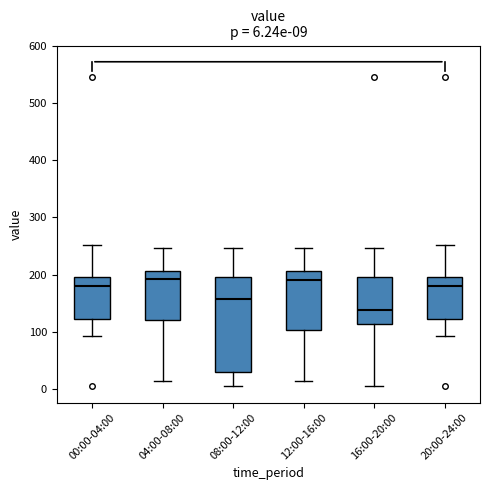

Comparing the boxes themselves (not the whiskers), which one is the tallest?

08:00-12:00